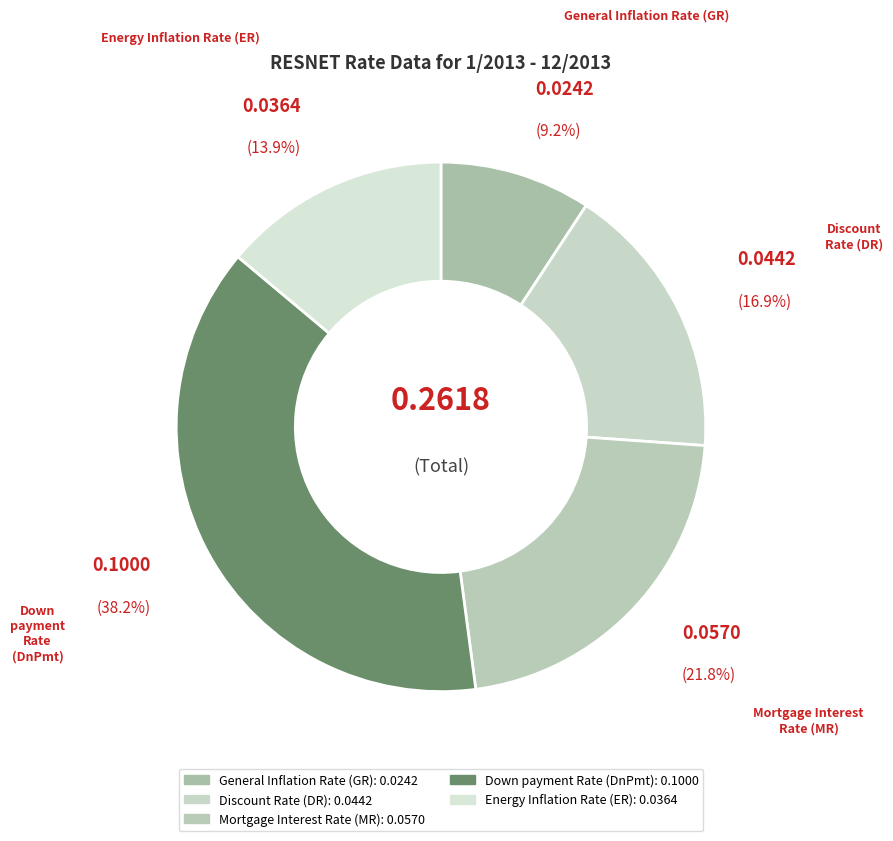

Is General Inflation Rate (GR) the majority of the pie?

No